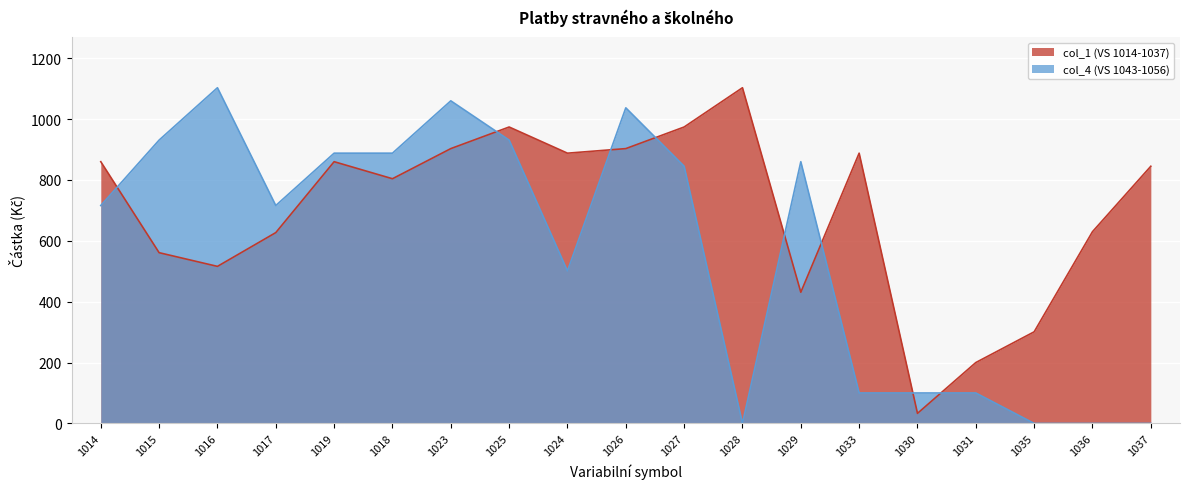

What is the label of the 3rd point from the left?

1016